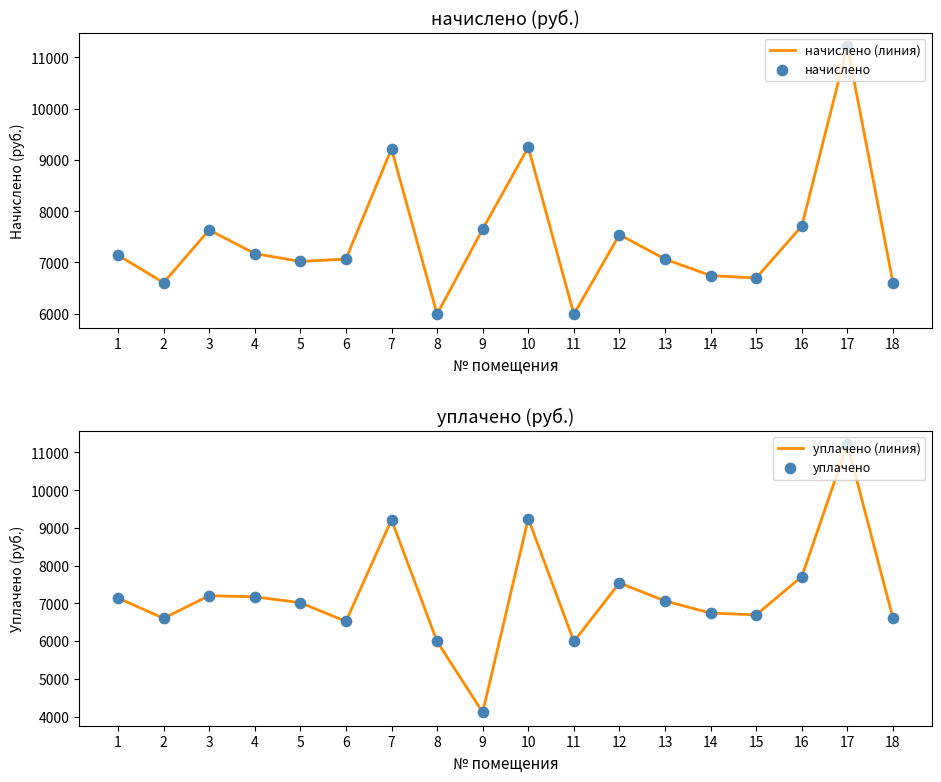

Which series has the largest total across all categories?

начислено (линия)